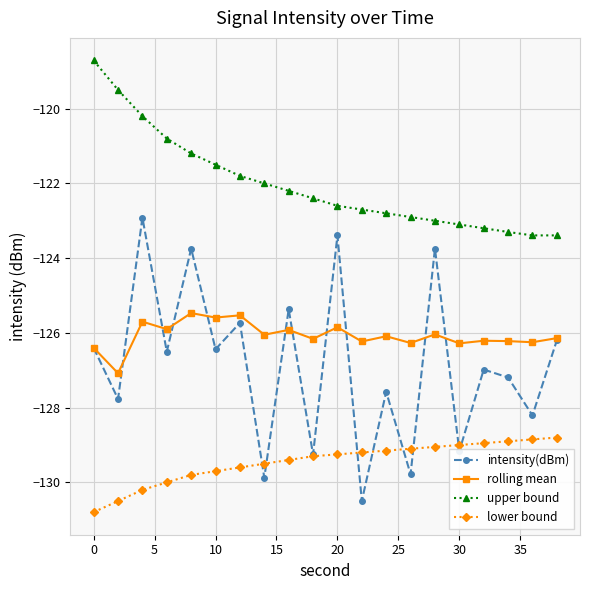

Rank the series by their maximum value, from lowest to highest.

lower bound, rolling mean, intensity(dBm), upper bound